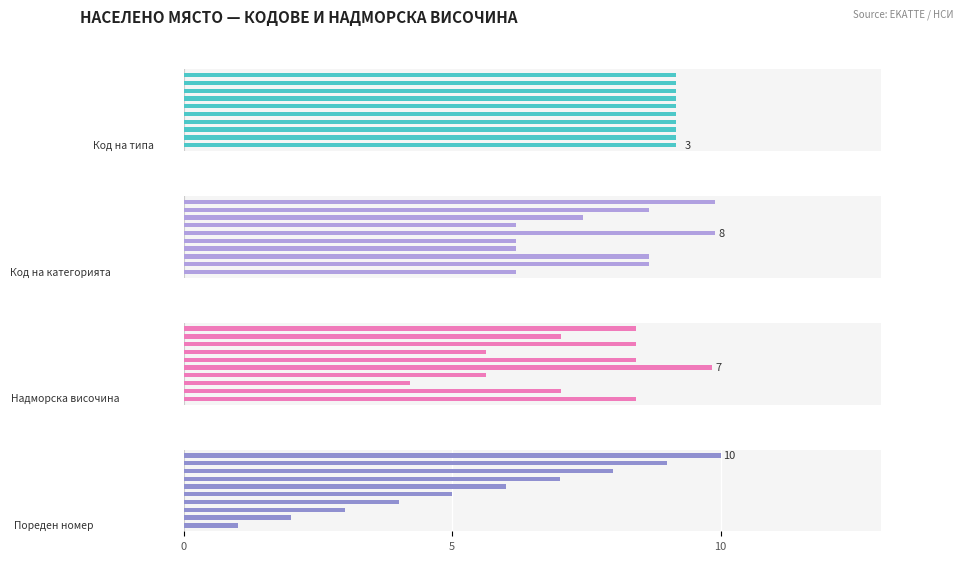

What are all the series names shown in the legend?

Код на типа, Код на категорията, Надморска височина, Пореден номер